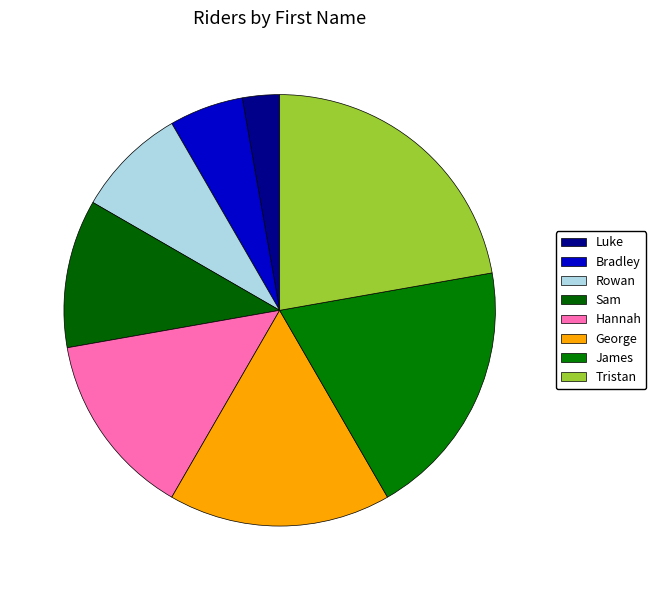

To the nearest percent, what is the difference between the largest and smallest slice percentages?

19%